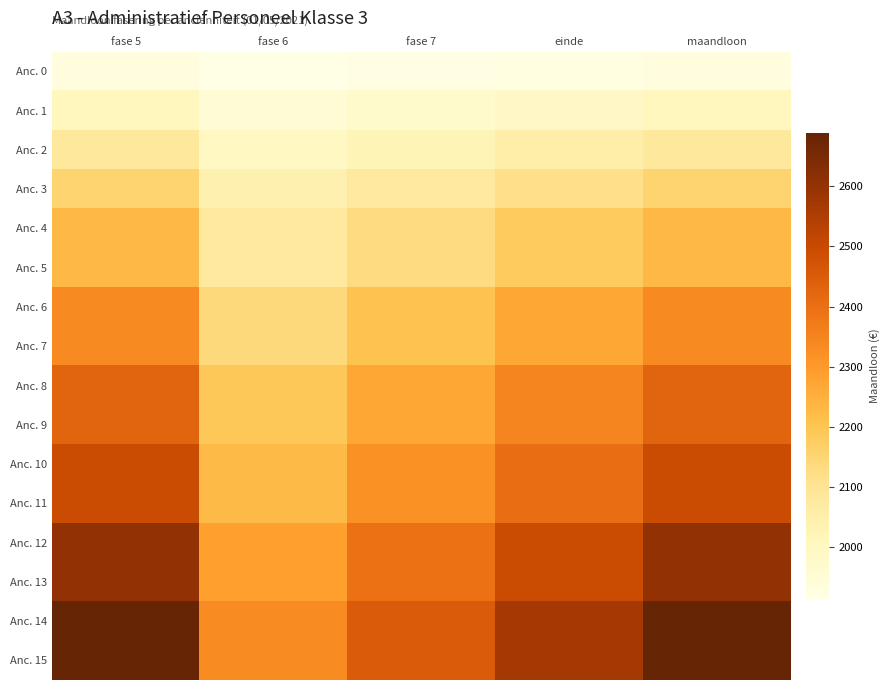

Reading right to left, extract all data points from this chart.

Anc. 0: maandloon=1930.8	einde=1924.7	fase 7=1918.7	fase 6=1912.6	fase 5=1930.8
Anc. 1: maandloon=2005.7	einde=1988.5	fase 7=1971.4	fase 6=1954.2	fase 5=2005.7
Anc. 2: maandloon=2080.5	einde=2052.2	fase 7=2024.0	fase 6=1995.8	fase 5=2080.5
Anc. 3: maandloon=2155.4	einde=2116.0	fase 7=2076.7	fase 6=2037.3	fase 5=2155.4
Anc. 4: maandloon=2230.2	einde=2179.7	fase 7=2129.4	fase 6=2078.9	fase 5=2230.2
Anc. 5: maandloon=2230.2	einde=2179.7	fase 7=2129.4	fase 6=2078.9	fase 5=2230.2
Anc. 6: maandloon=2336.9	einde=2270.6	fase 7=2204.4	fase 6=2138.1	fase 5=2336.9
Anc. 7: maandloon=2336.9	einde=2270.6	fase 7=2204.4	fase 6=2138.1	fase 5=2336.9
Anc. 8: maandloon=2429.4	einde=2349.4	fase 7=2269.5	fase 6=2189.5	fase 5=2429.4
Anc. 9: maandloon=2429.4	einde=2349.4	fase 7=2269.5	fase 6=2189.5	fase 5=2429.4
Anc. 10: maandloon=2497.2	einde=2407.1	fase 7=2317.2	fase 6=2227.1	fase 5=2497.2
Anc. 11: maandloon=2497.2	einde=2407.1	fase 7=2317.2	fase 6=2227.1	fase 5=2497.2
Anc. 12: maandloon=2603.8	einde=2497.9	fase 7=2392.3	fase 6=2286.4	fase 5=2603.8
Anc. 13: maandloon=2603.8	einde=2497.9	fase 7=2392.3	fase 6=2286.4	fase 5=2603.8
Anc. 14: maandloon=2689.4	einde=2570.8	fase 7=2452.5	fase 6=2333.9	fase 5=2689.4
Anc. 15: maandloon=2689.4	einde=2570.8	fase 7=2452.5	fase 6=2333.9	fase 5=2689.4